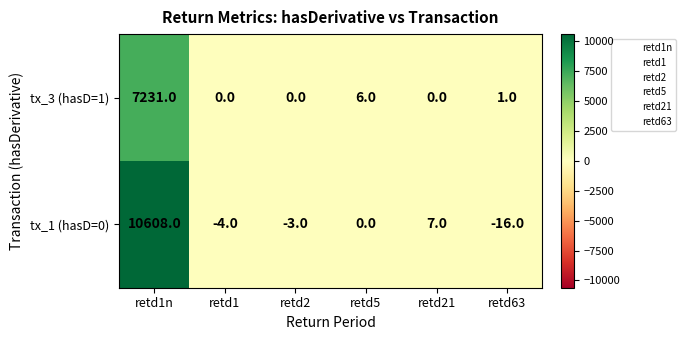

True or false: tx_3 (hasD=1) has a value of 0 at retd63.

False